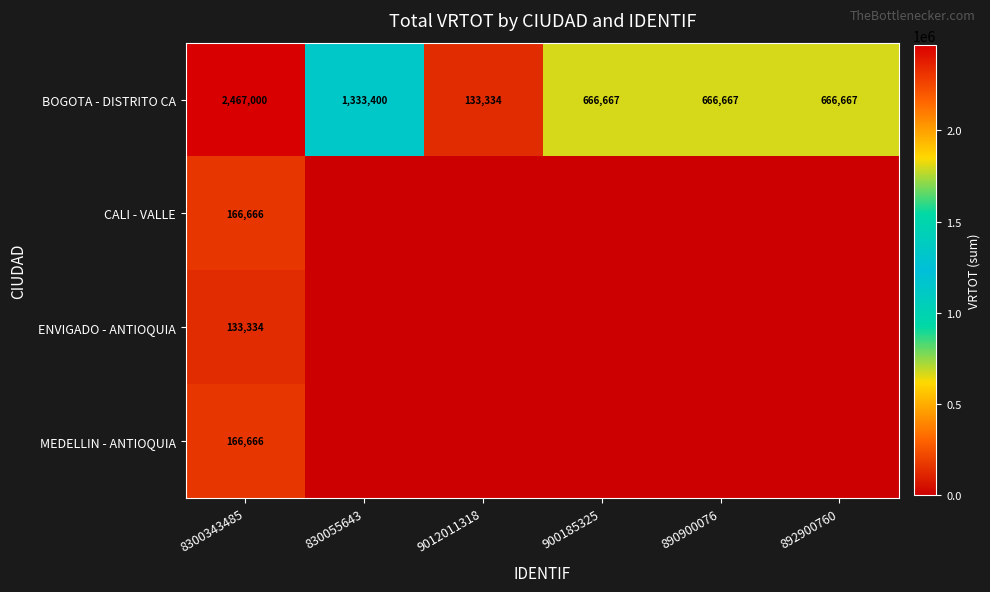

What is the average value of the BOGOTA - DISTRITO CA series?

988956